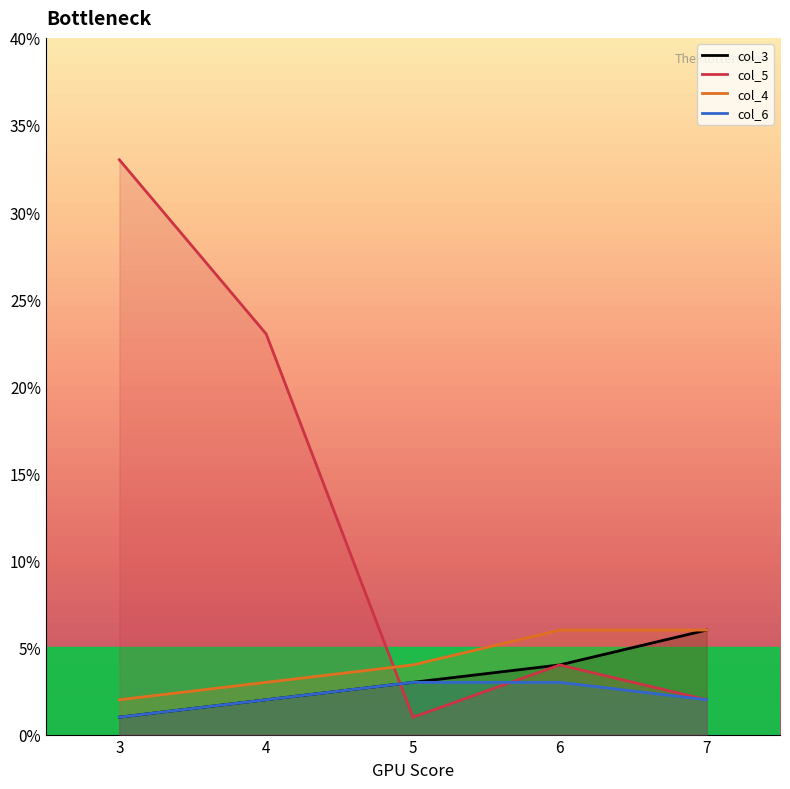

The col_5 series shows 9 at 3. True or false?

False